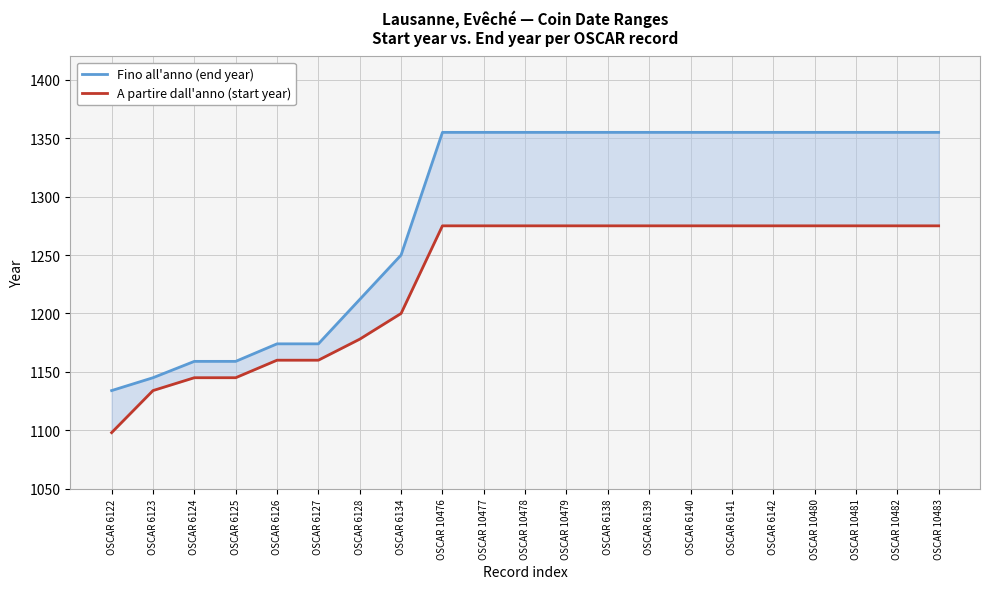

Rank the categories by A partire dall'anno (start year) value from highest to lowest.

OSCAR 10476, OSCAR 10477, OSCAR 10478, OSCAR 10479, OSCAR 6138, OSCAR 6139, OSCAR 6140, OSCAR 6141, OSCAR 6142, OSCAR 10480, OSCAR 10481, OSCAR 10482, OSCAR 10483, OSCAR 6134, OSCAR 6128, OSCAR 6126, OSCAR 6127, OSCAR 6124, OSCAR 6125, OSCAR 6123, OSCAR 6122